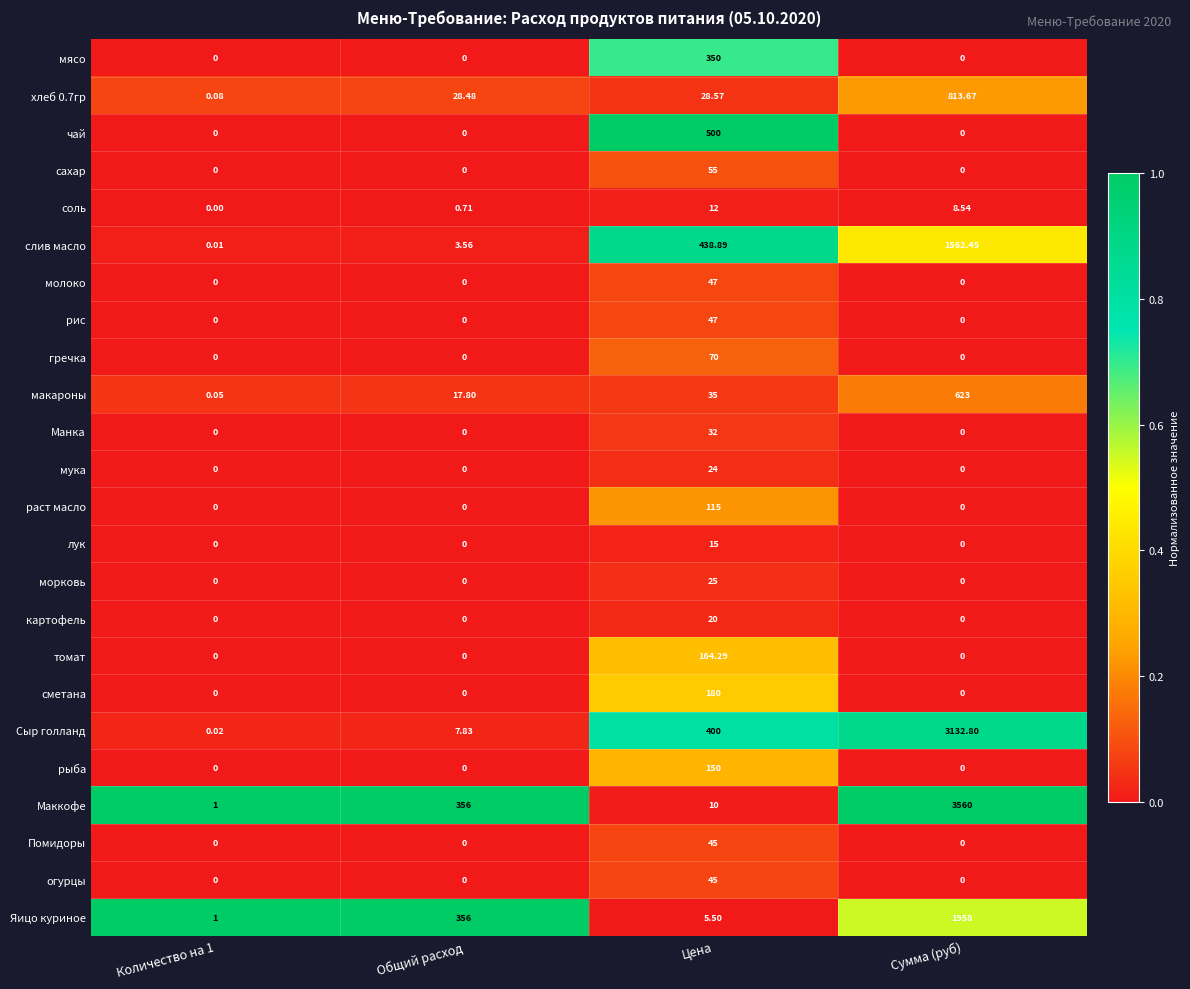

Between Количество на 1 and Сумма (руб), which series saw the biggest shift?

Маккофе